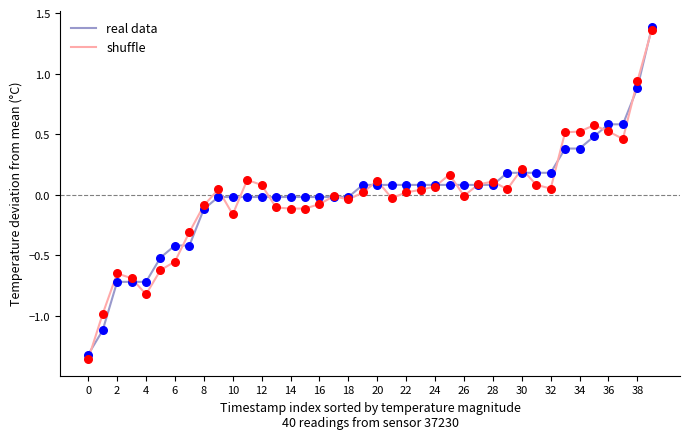

Which series has the largest range (max minus min)?

shuffle